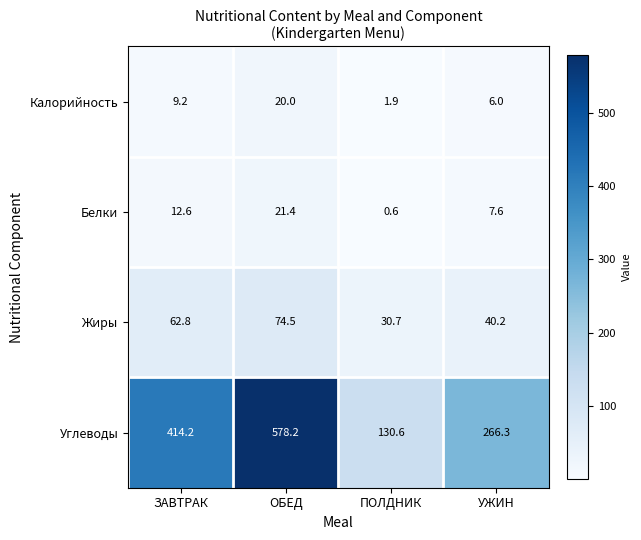

What is the spread (max minus min) of values at ОБЕД?

558.2